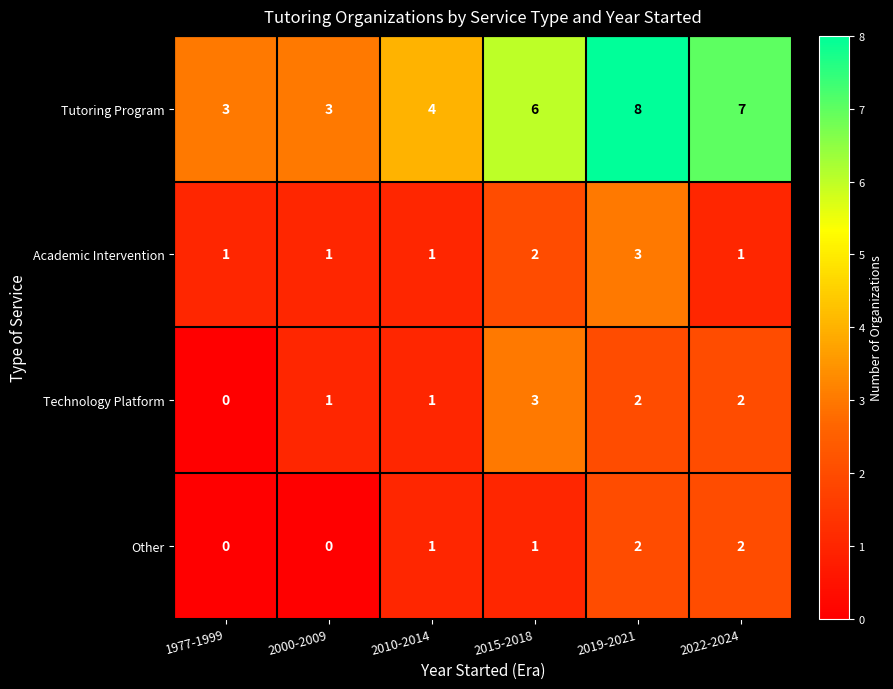

Between 2015-2018 and 2019-2021, which series saw the biggest shift?

Tutoring Program